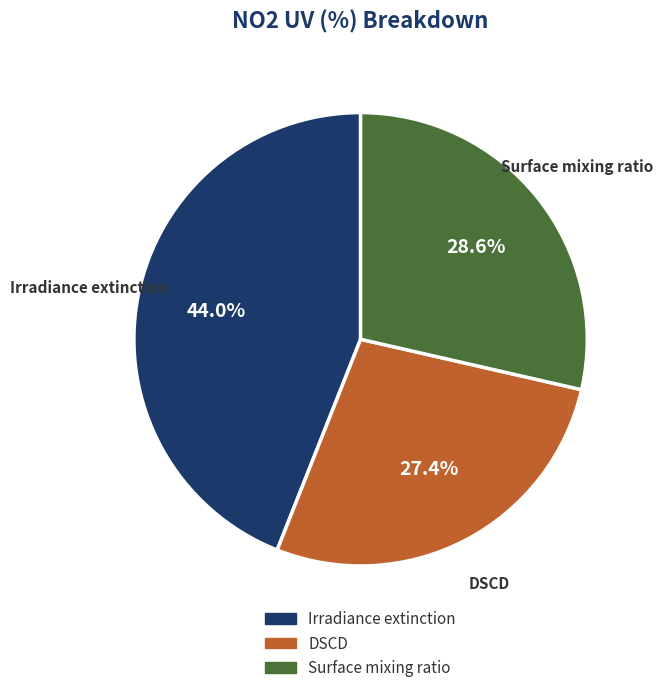

Does any single category account for the majority?

No